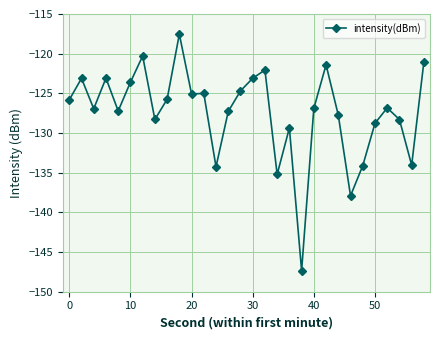

What is the difference between the maximum and minimum values?

29.8